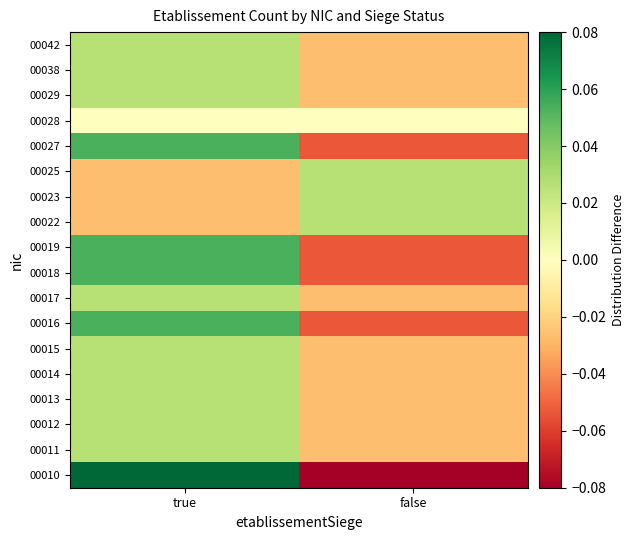

Which label corresponds to the smallest value in the chart?

false